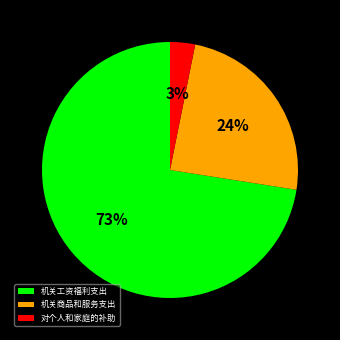

Which slice is the smallest?

对个人和家庭的补助